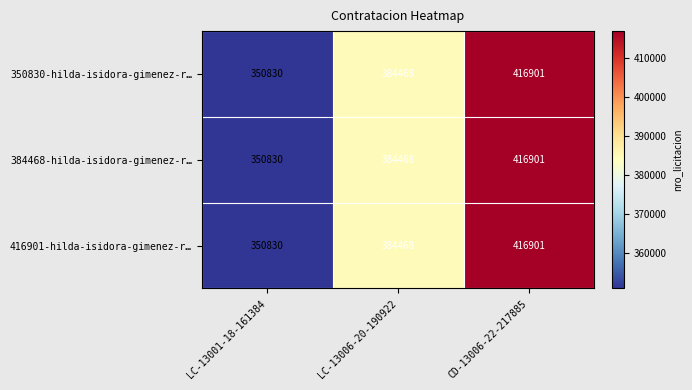

The 416901-hilda-isidora-gimenez-r… series shows 591748 at LC-13001-18-161384. True or false?

False